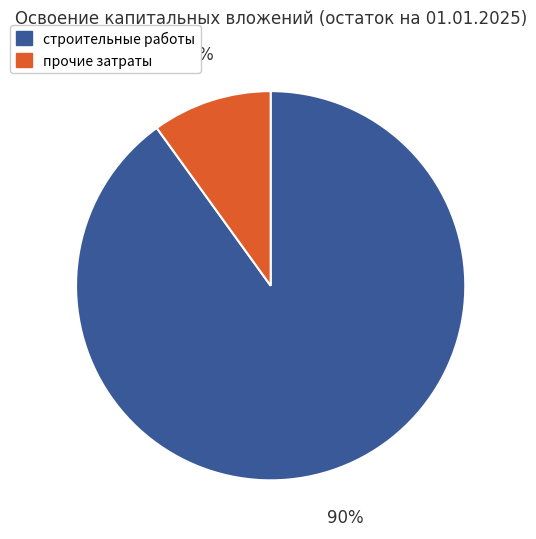

Which category accounts for the majority?

строительные работы